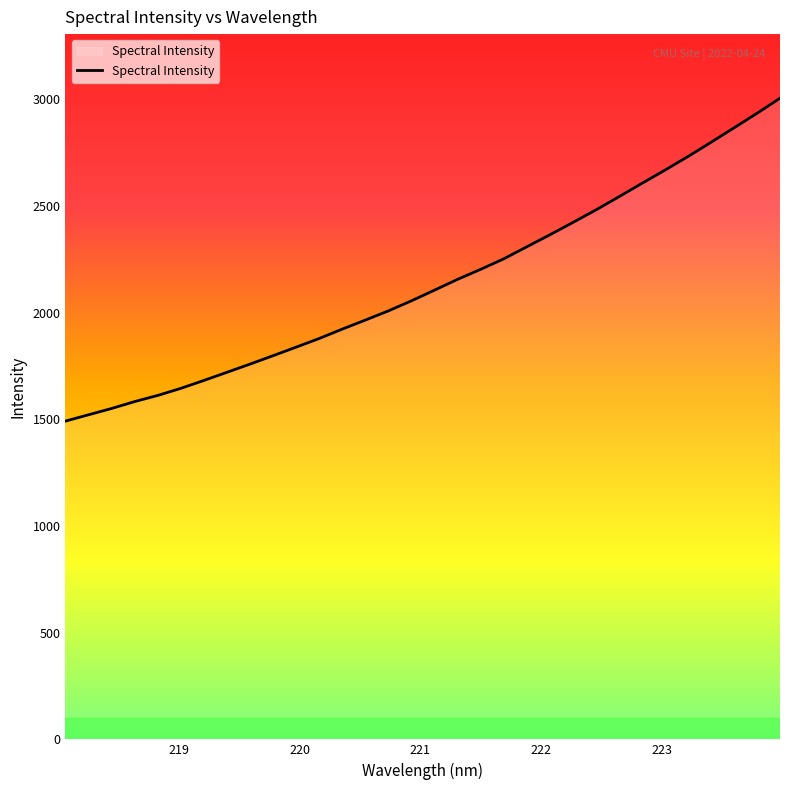

How many values exceed 2105?

16